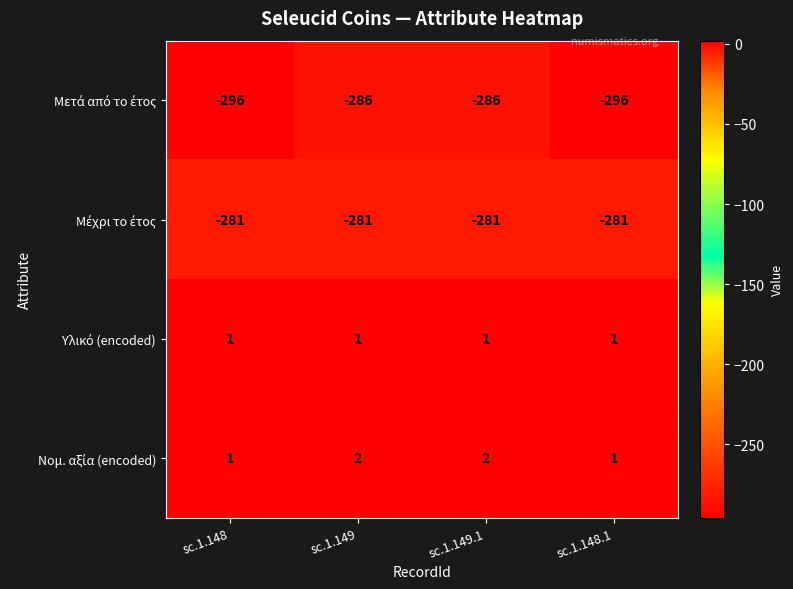

What is the total value across all series at sc.1.149.1?

-564